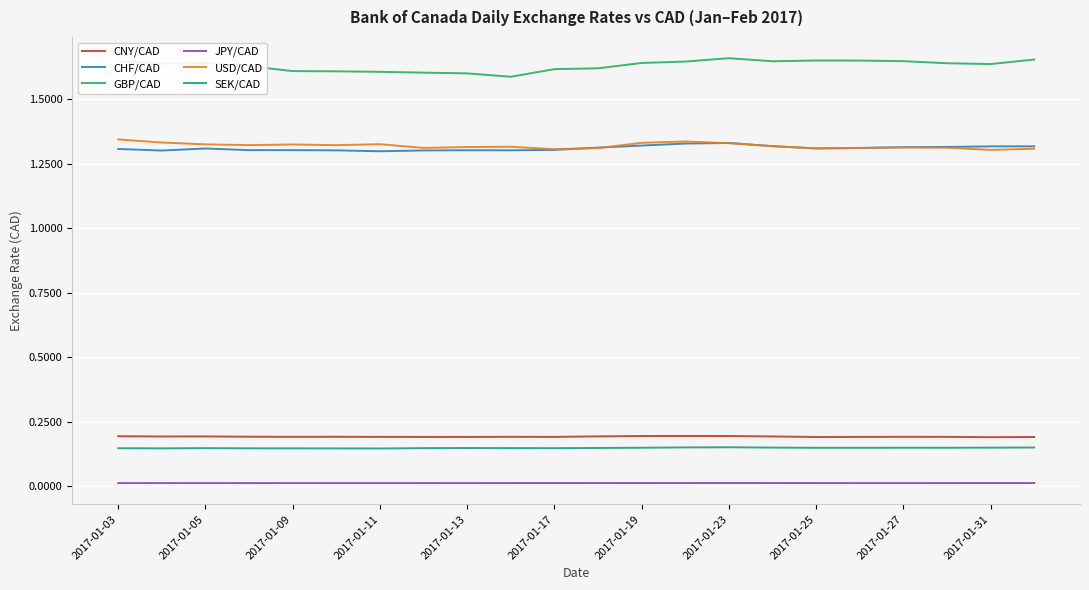

Which series has the largest total across all categories?

GBP/CAD